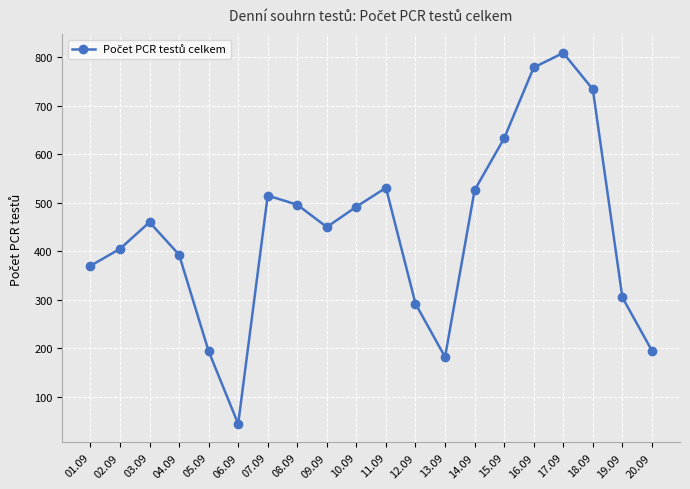

Is it true that the value at 18.09 is 734?

True